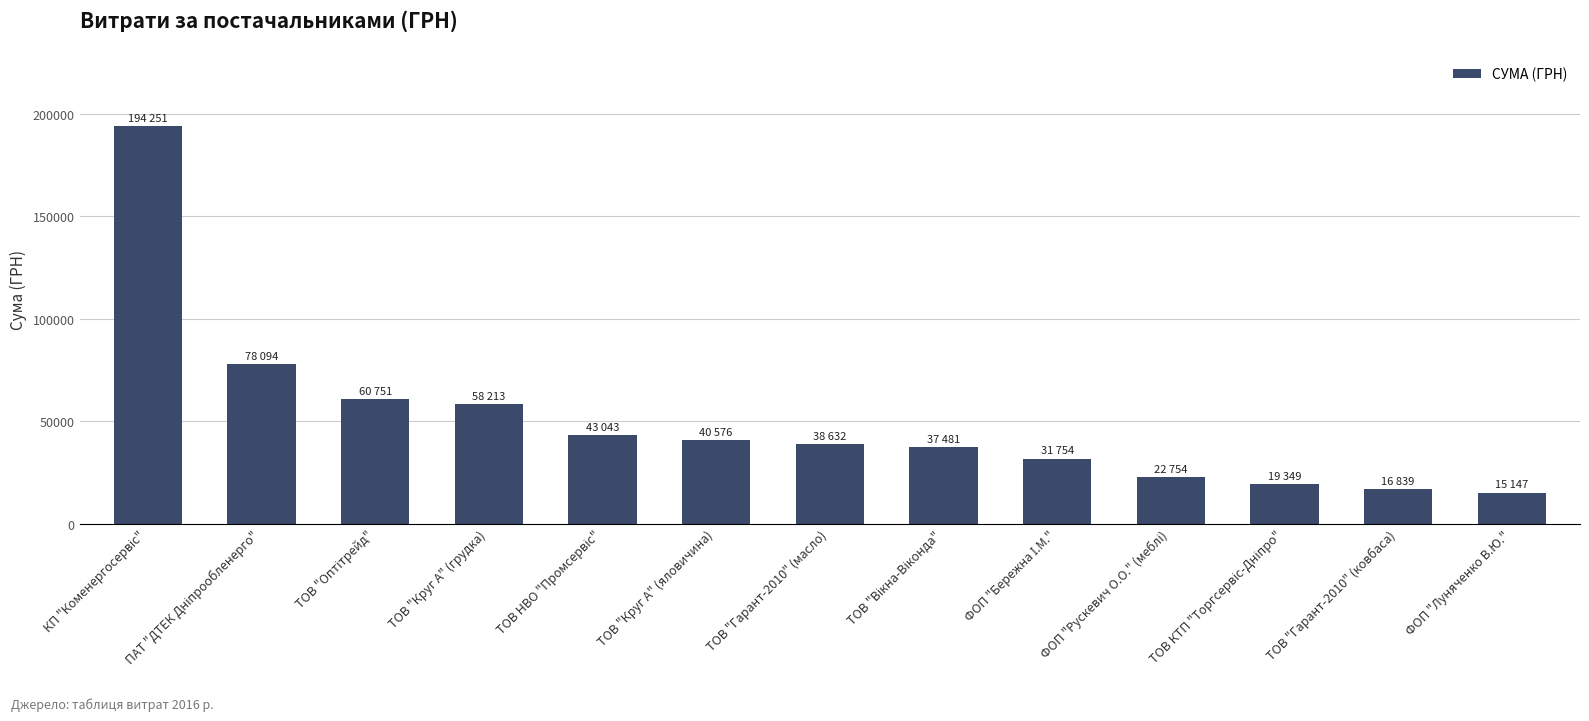

What is the label of the 2nd bar from the right?

ТОВ "Гарант-2010" (ковбаса)